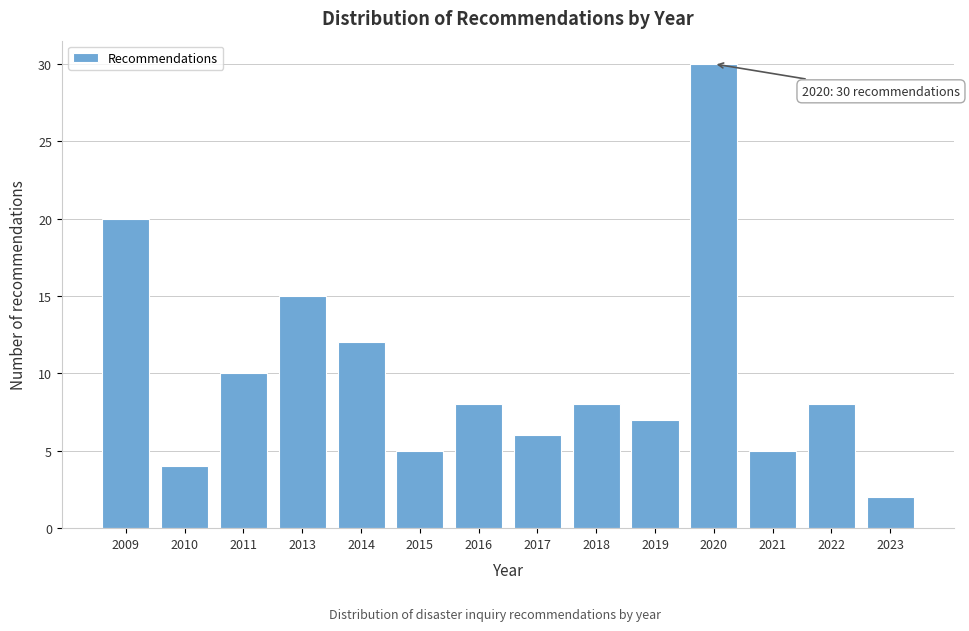

Reading right to left, extract all data points from this chart.

2	8	5	30	7	8	6	8	5	12	15	10	4	20